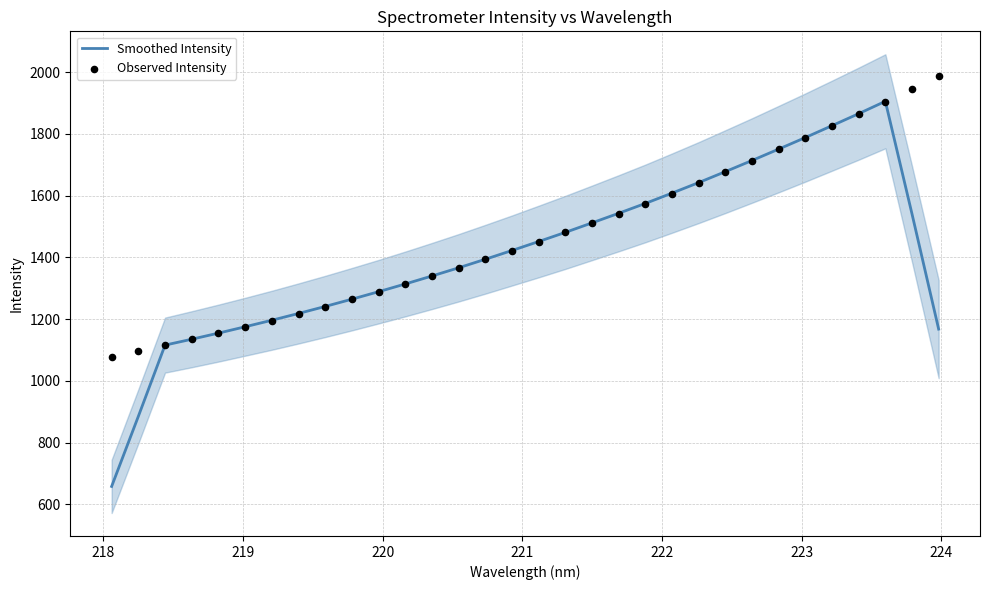

Which series has the largest total across all categories?

Observed Intensity